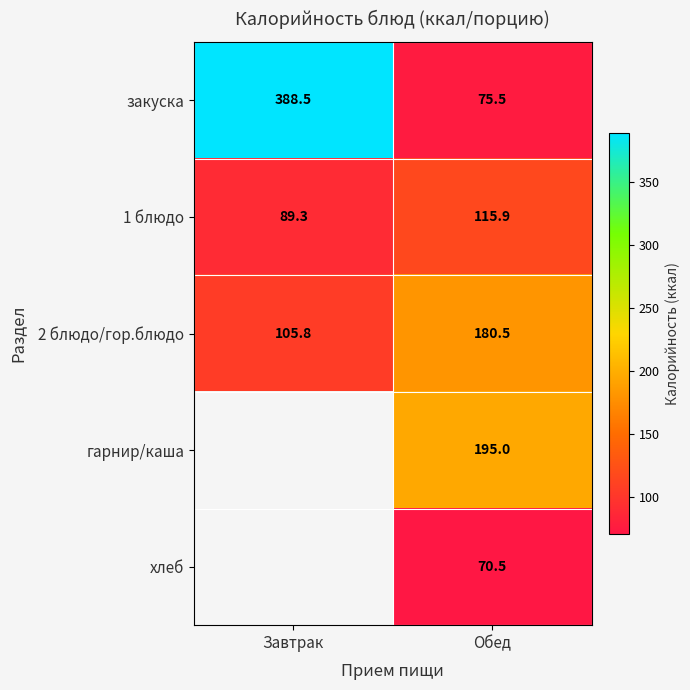

What is the sum of the 1 блюдо values at Обед and Завтрак?

205.2